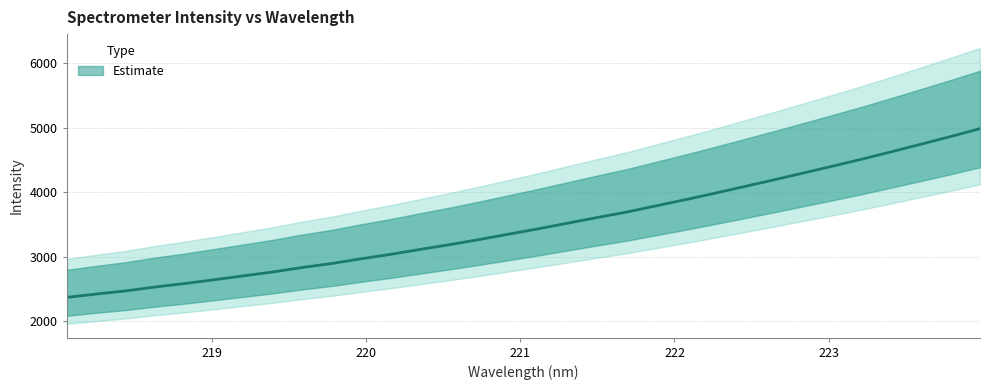

Rank the categories by value from highest to lowest.

223.9802, 223.7895, 223.5987, 223.408, 223.2172, 223.0264, 222.8355, 222.6447, 222.4538, 222.263, 222.0721, 221.8812, 221.6902, 221.4993, 221.3083, 221.1174, 220.9264, 220.7354, 220.5444, 220.3533, 220.1623, 219.9712, 219.7801, 219.589, 219.3979, 219.2067, 219.0156, 218.8244, 218.6332, 218.442, 218.2508, 218.0596